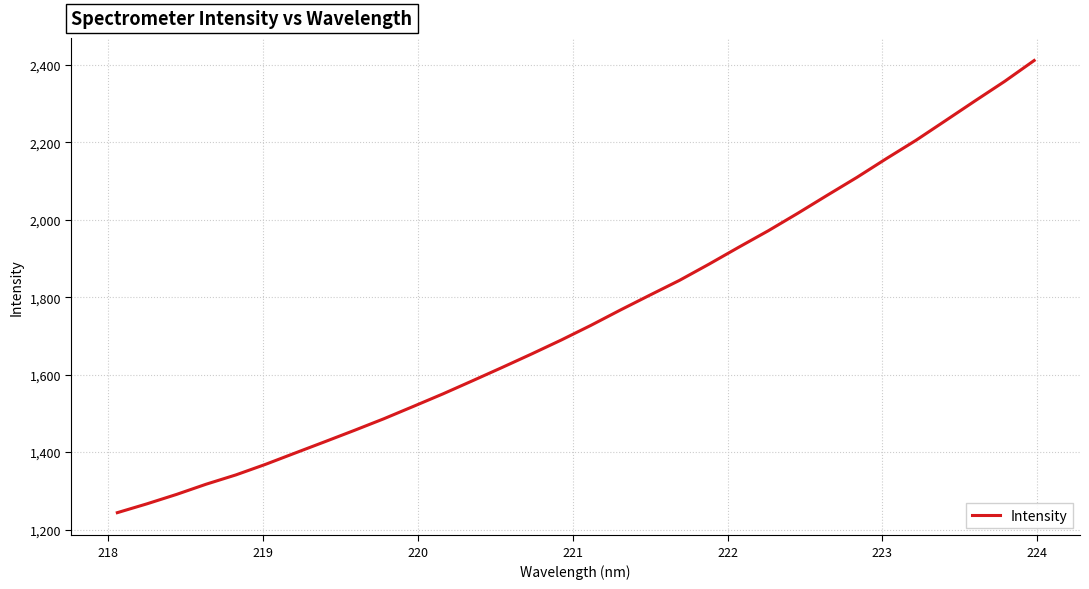

What is the difference between the maximum and minimum values?

1168.0